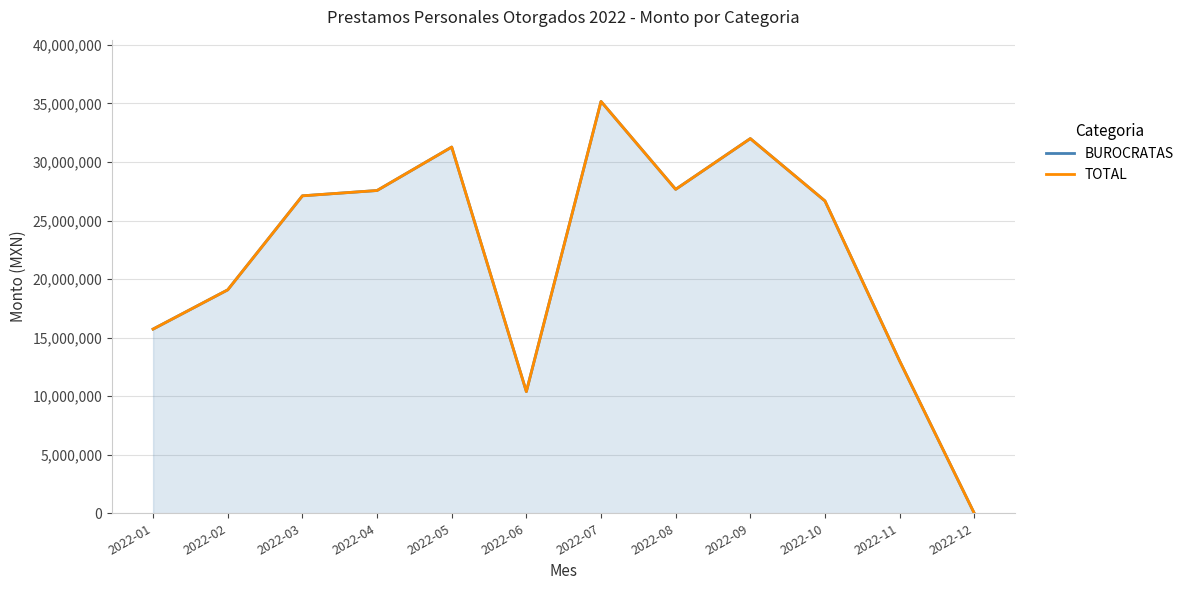

Reading left to right, transcribe all the data shown in this chart.

BUROCRATAS: 15728571	19081122	27108980	27562500	31273370	10390933	35168112	27662708	31997011	26673506	13010093	0
TOTAL: 15728571	19081122	27108980	27562500	31273370	10390933	35168112	27662708	31997011	26673506	13010093	0